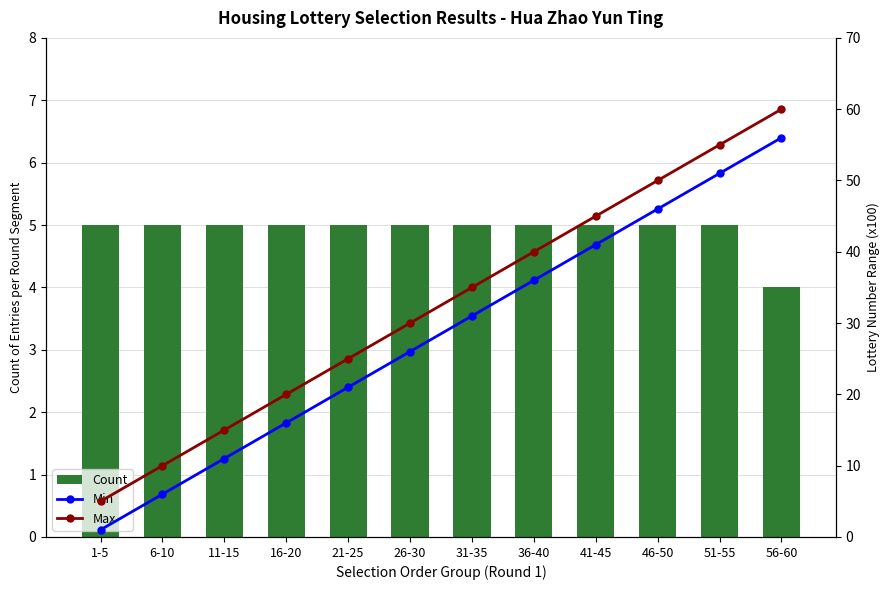

Reading left to right, list all the values displayed in this chart.

Count: 1-5=5	6-10=5	11-15=5	16-20=5	21-25=5	26-30=5	31-35=5	36-40=5	41-45=5	46-50=5	51-55=5	56-60=4
Min Selection Order: 1-5=1	6-10=6	11-15=11	16-20=16	21-25=21	26-30=26	31-35=31	36-40=36	41-45=41	46-50=46	51-55=51	56-60=56
Max Selection Order: 1-5=5	6-10=10	11-15=15	16-20=20	21-25=25	26-30=30	31-35=35	36-40=40	41-45=45	46-50=50	51-55=55	56-60=60